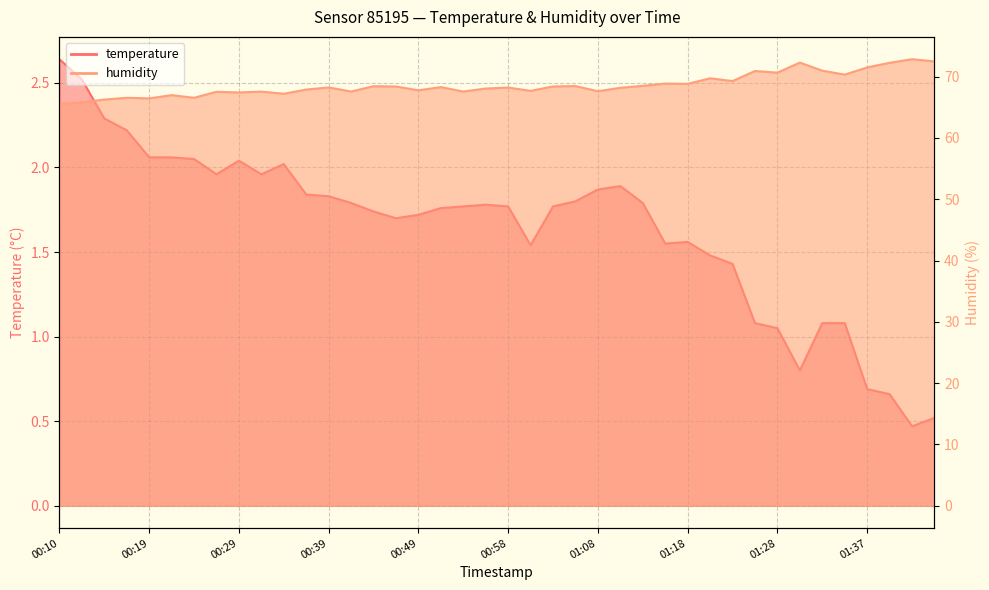

What are all the series names shown in the legend?

temperature, humidity